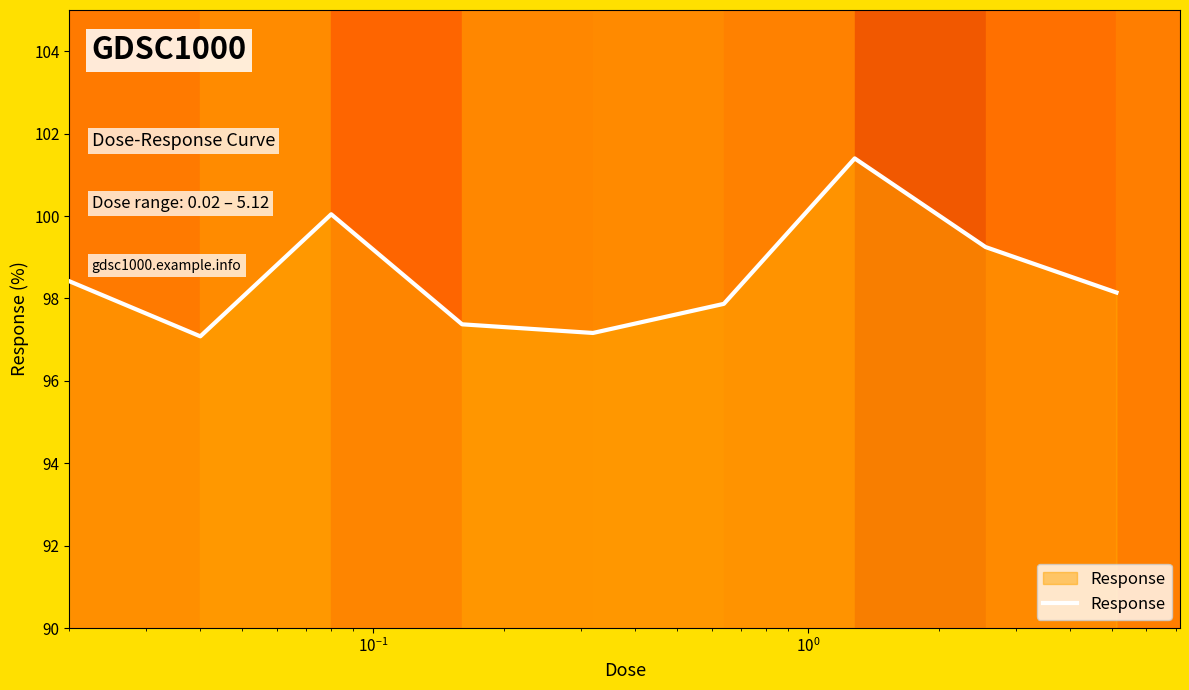

What is the maximum value shown in the chart?

101.4